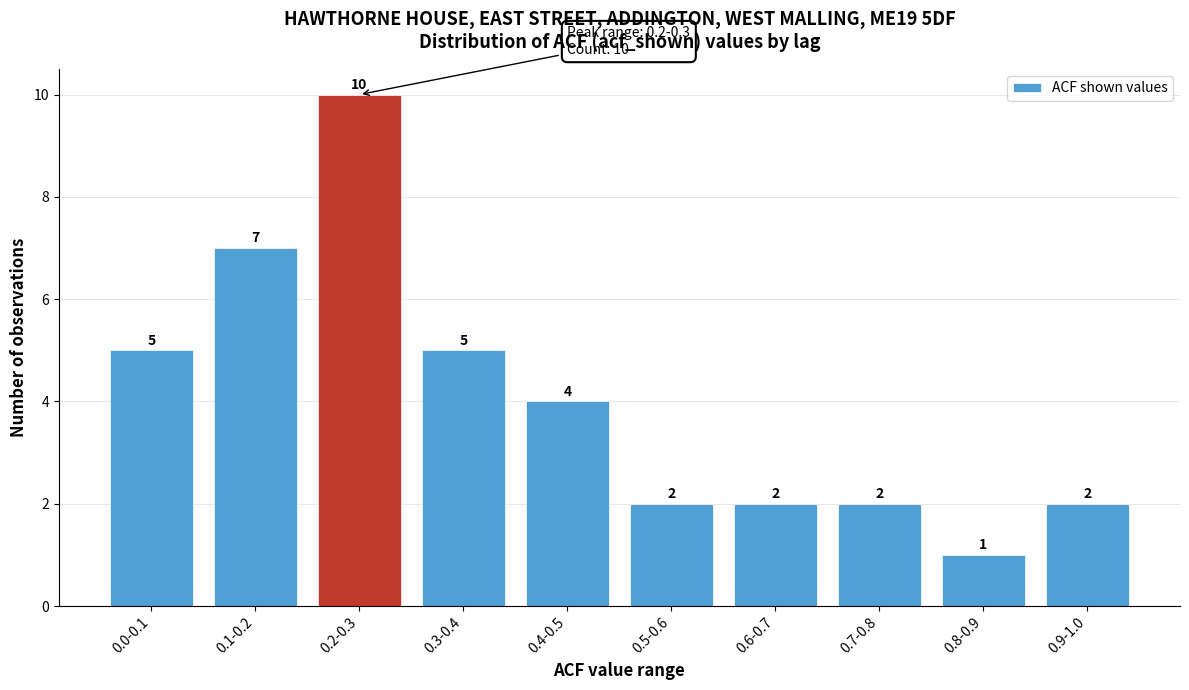

Reading right to left, extract all data points from this chart.

2	1	2	2	2	4	5	10	7	5